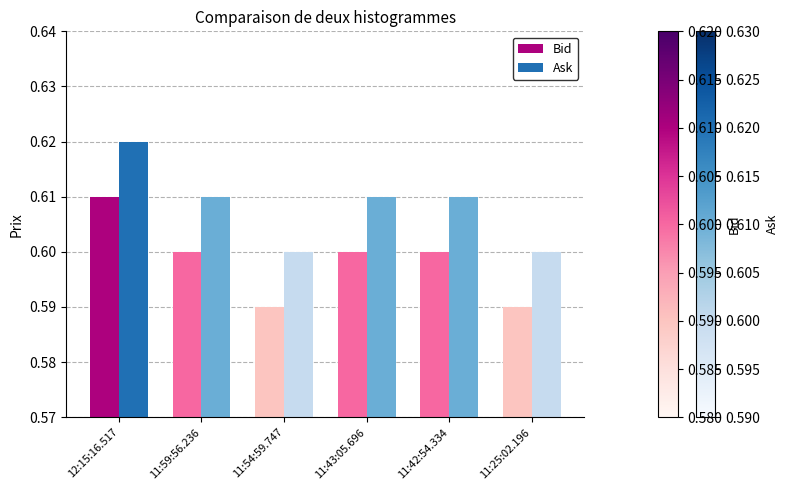

Is the value of Ask at 12:15:16.517 greater than the value of Bid at 12:15:16.517?

Yes